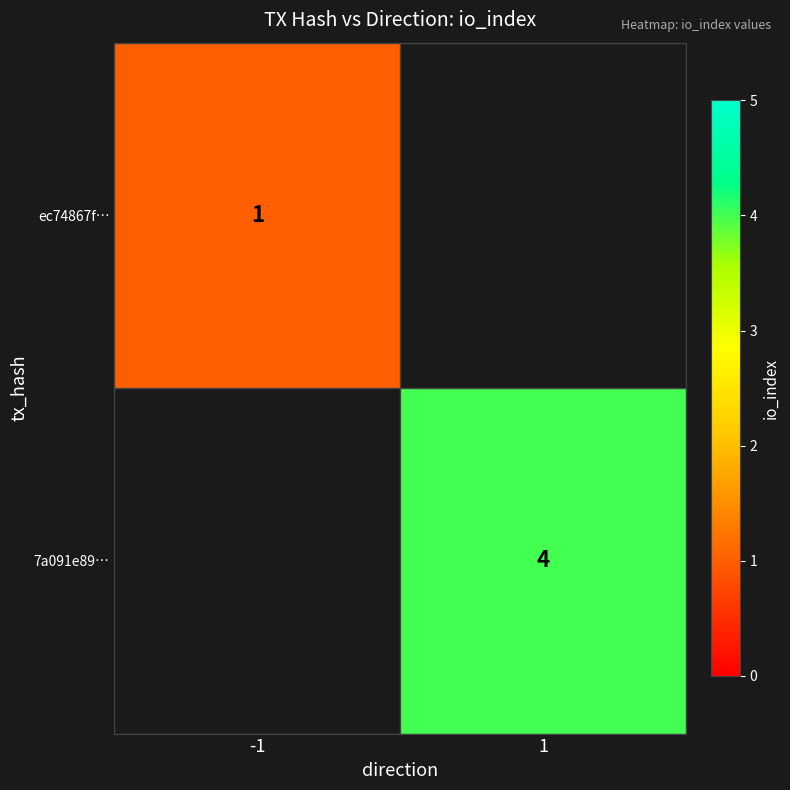

The 7a091e89… series shows 4 at 1. True or false?

True